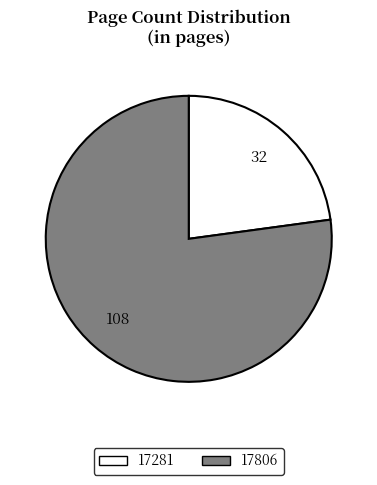

Is it true that 17281 is 23% of the pie?

True